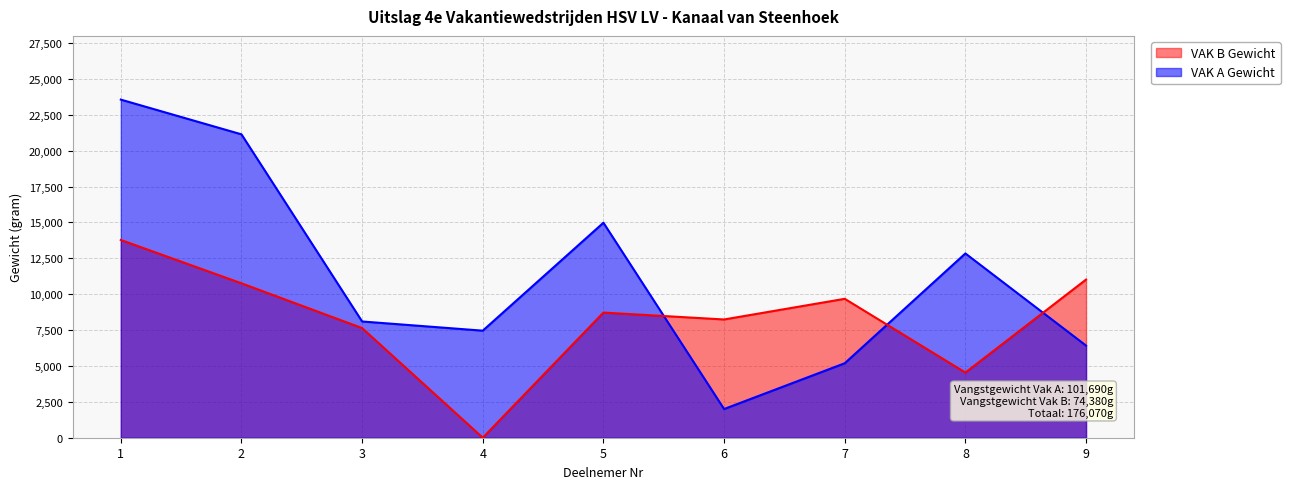

List the labels in order of VAK B Gewicht value, largest first.

1, 9, 2, 7, 5, 6, 3, 8, 4